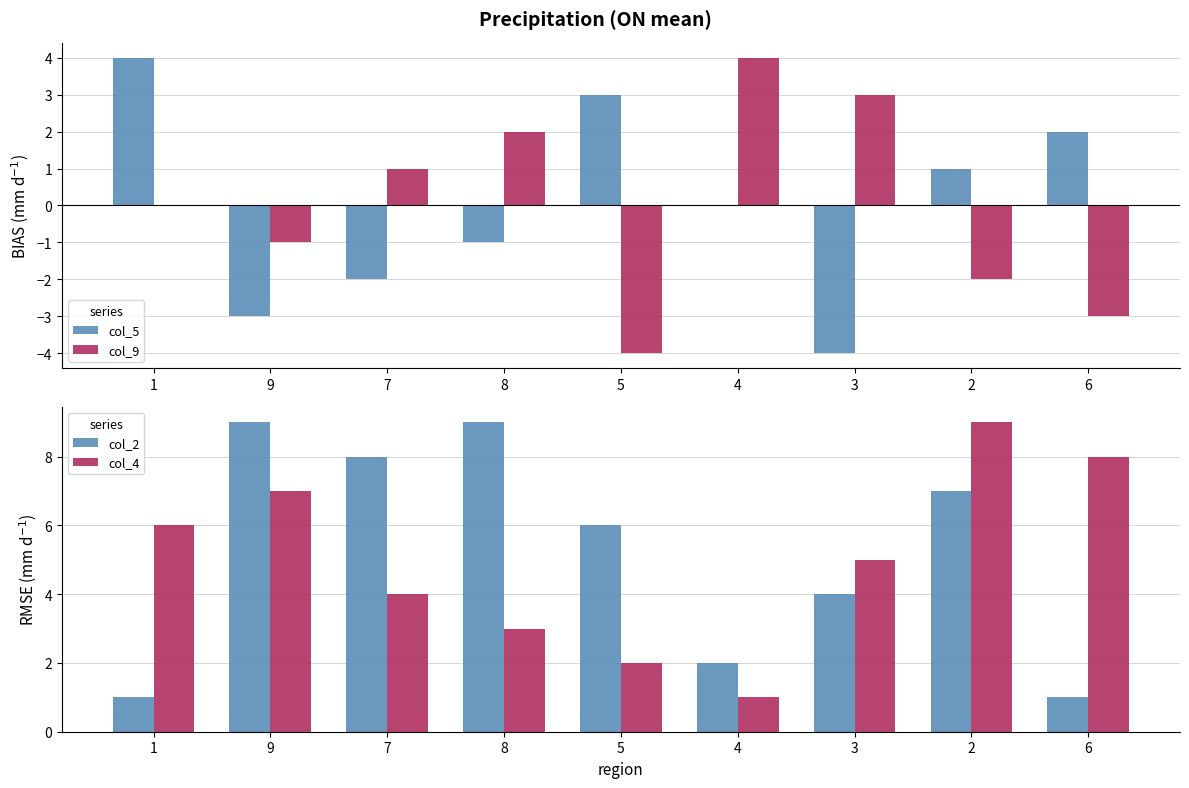

At which label does col_5 first exceed 0?

1